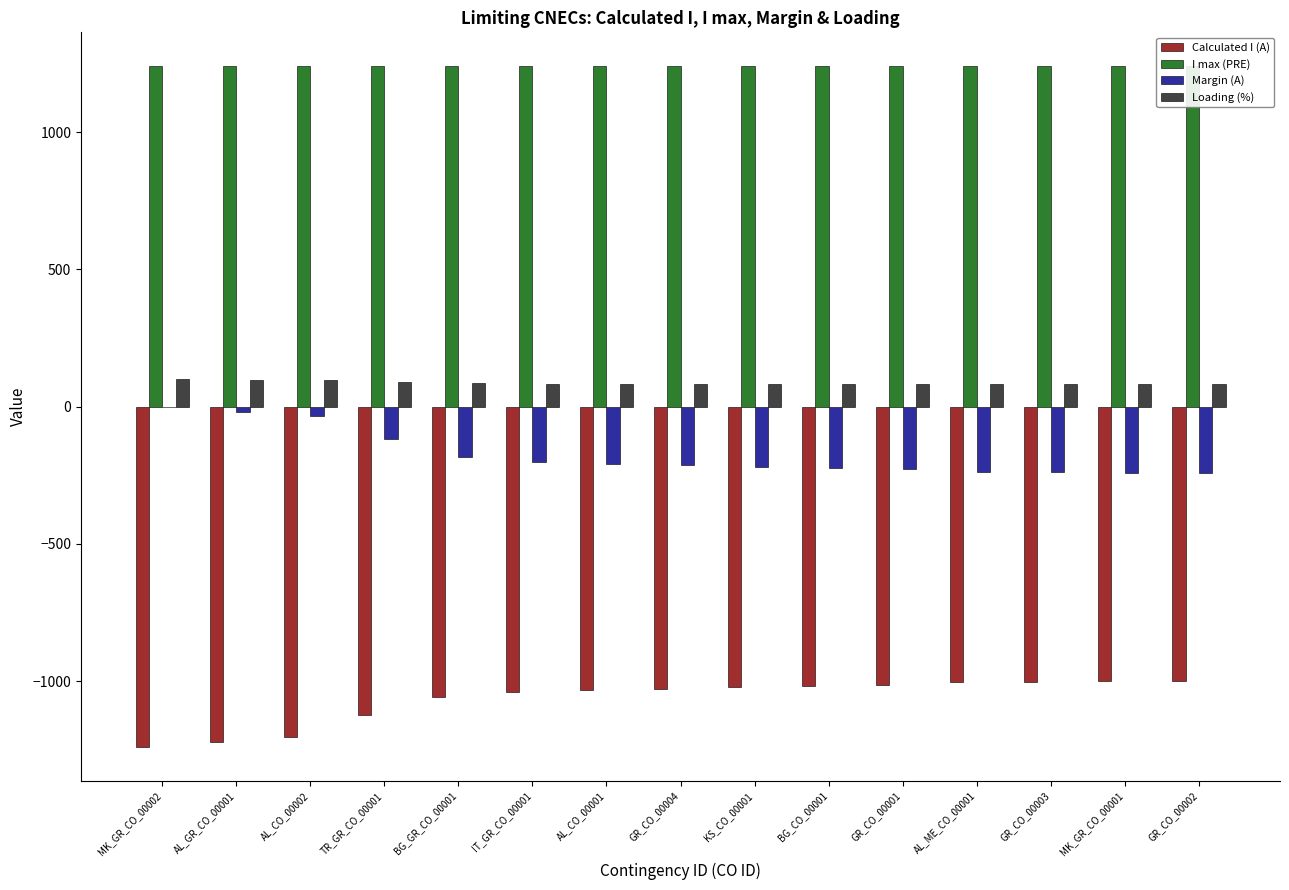

How many categories are shown in the chart?

15